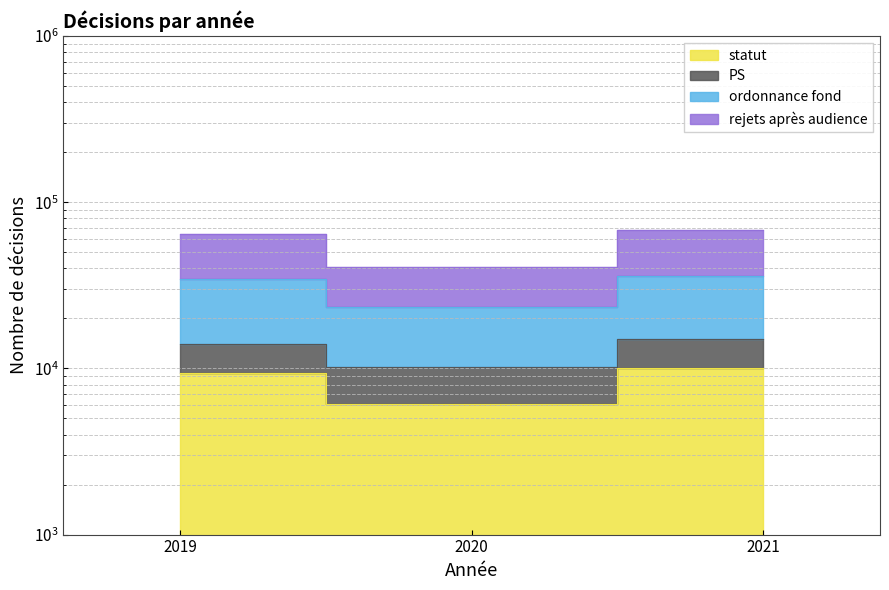

What is the value of the ordonnance fond point at the 1st from the left?

34301